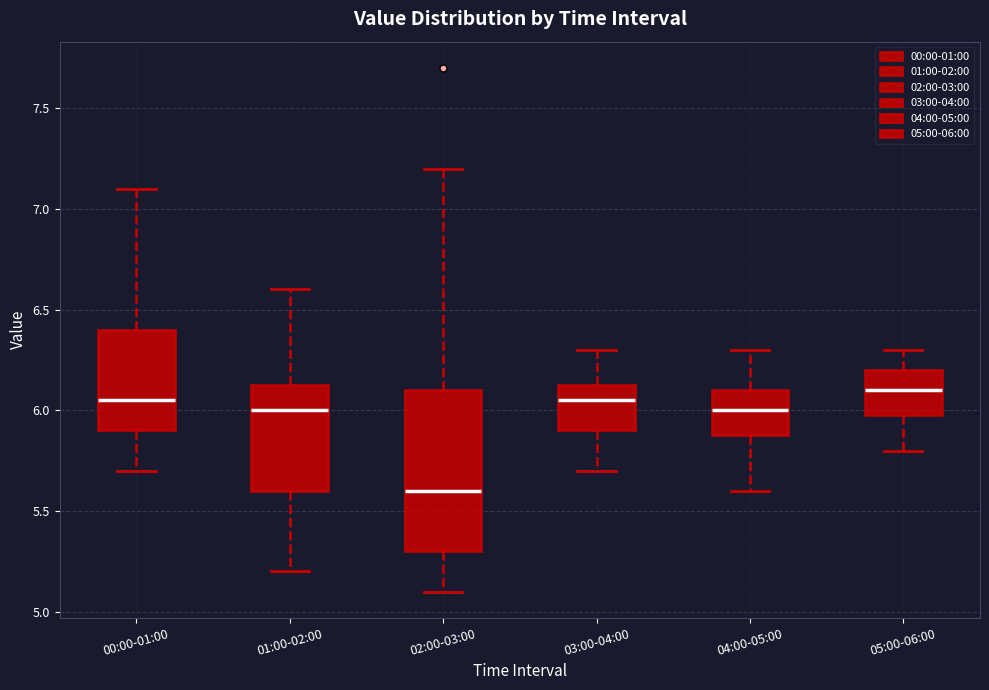

Where is the upper edge of the box for 01:00-02:00 on the y-axis? The values are not printed on the chart, so give them approximately, as read against the axis.

6.15